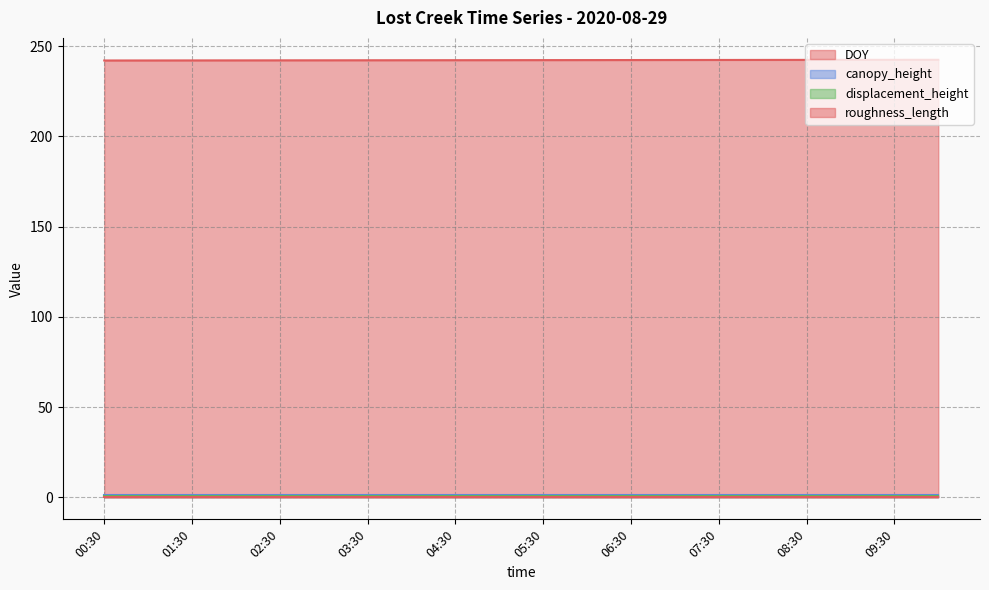

Rank the categories by displacement_height value from lowest to highest.

00:30, 01:00, 01:30, 02:00, 02:30, 03:00, 03:30, 04:00, 04:30, 05:00, 05:30, 06:00, 06:30, 07:00, 07:30, 08:00, 08:30, 09:00, 09:30, 10:00